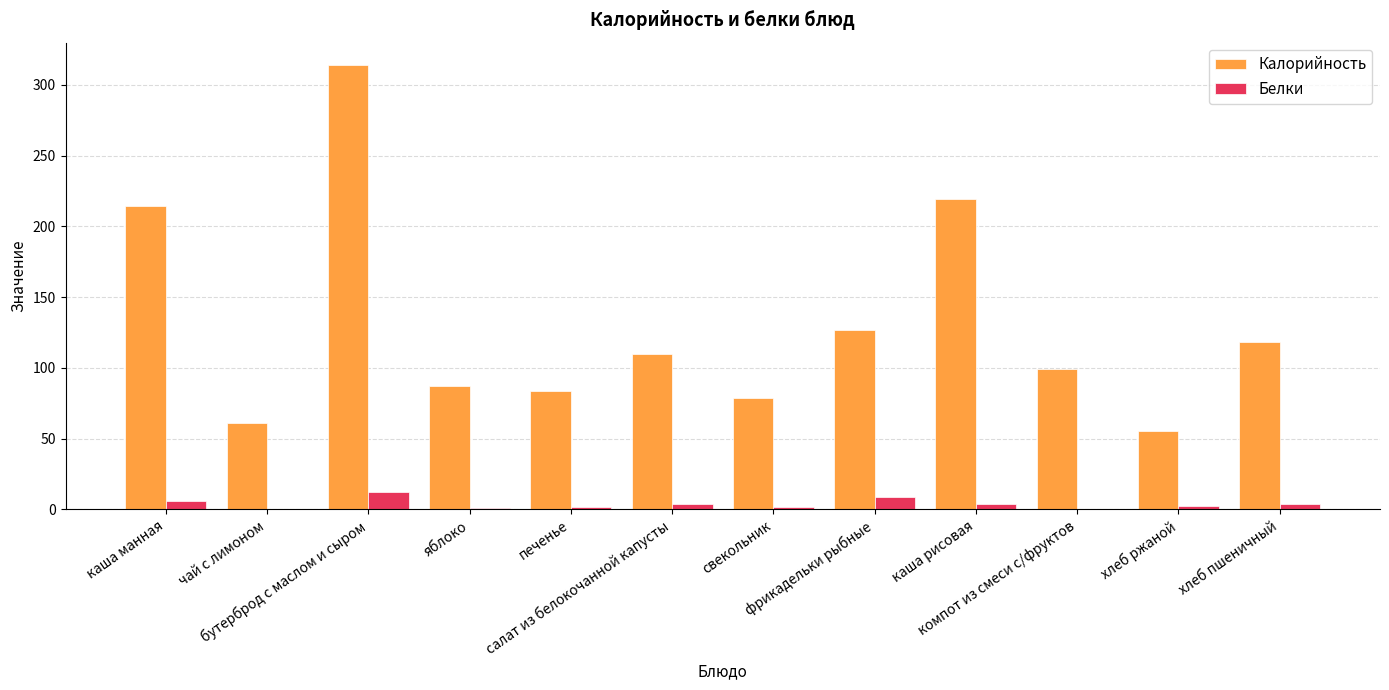

At which category is the sum across all series the highest?

бутерброд с маслом и сыром